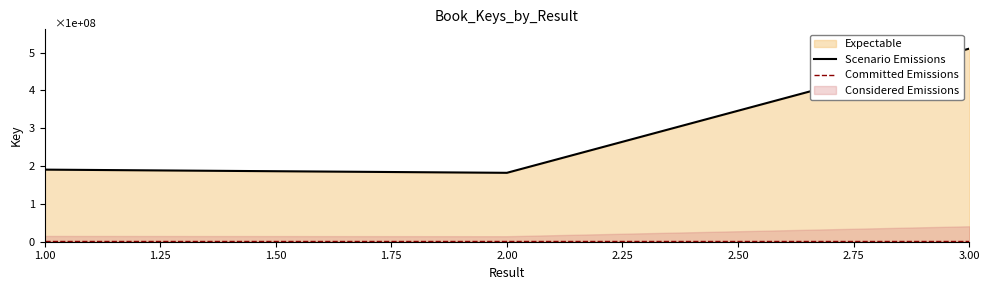

What is the value of the 3rd point from the left?

510508901